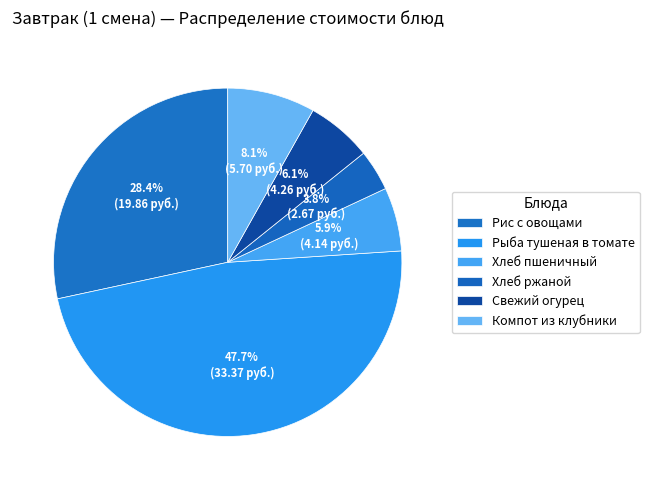

What is the largest slice in the pie chart?

Рыба тушеная в томате